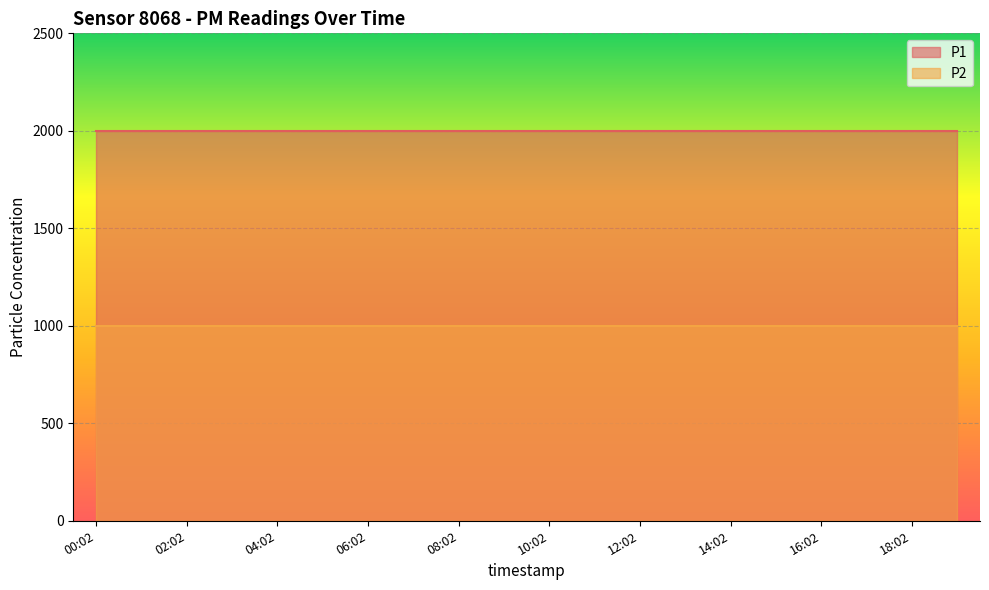

At which label is P2 closest to 999?

00:02